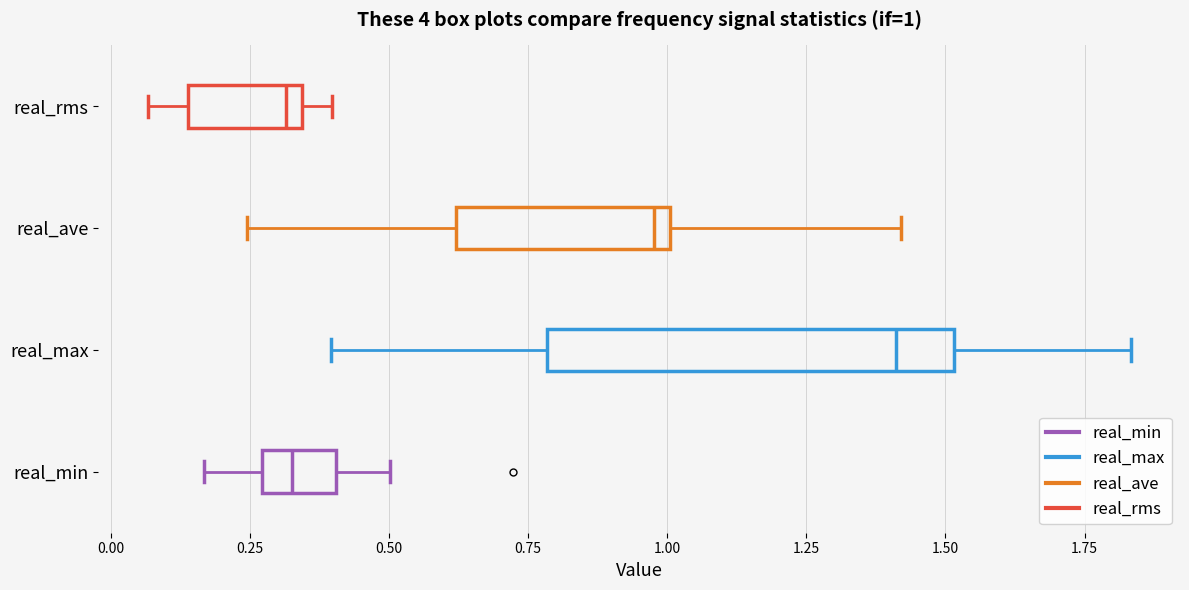

Comparing the boxes themselves (not the whiskers), which one is the widest?

real_max